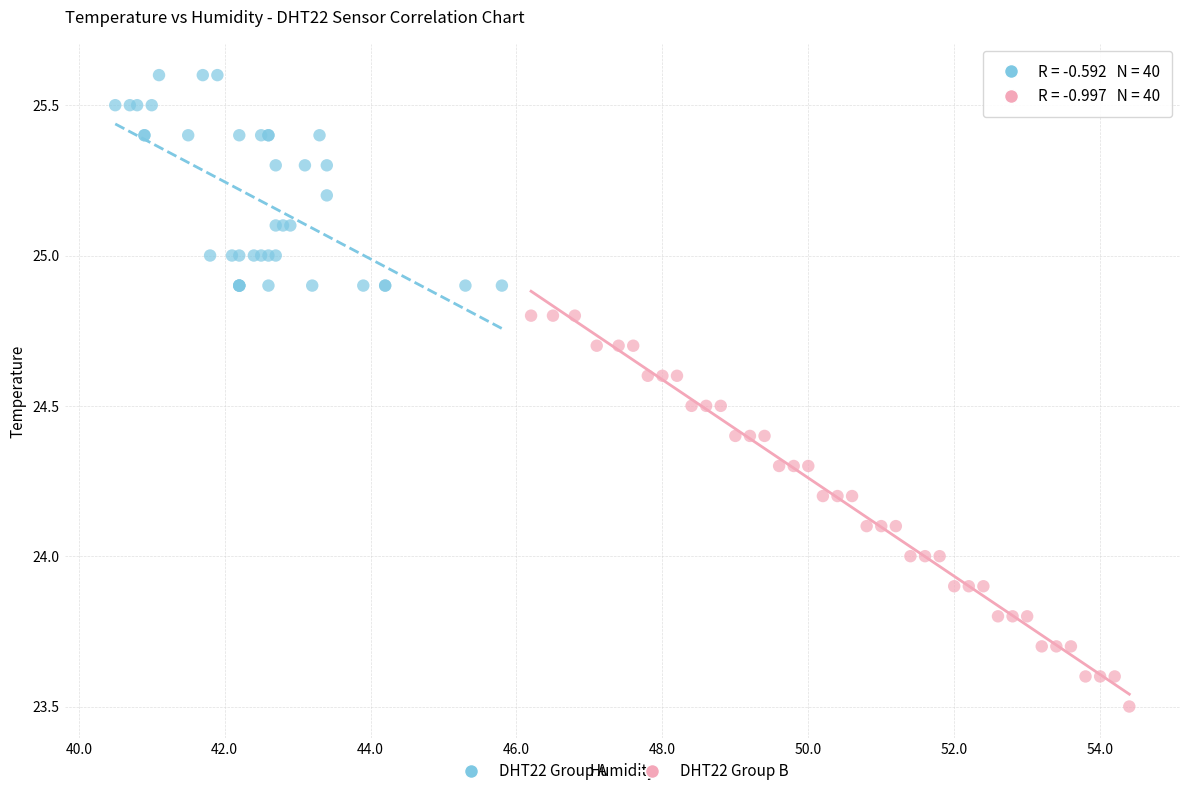

Which series has the widest spread of Y values?

DHT22 Group B